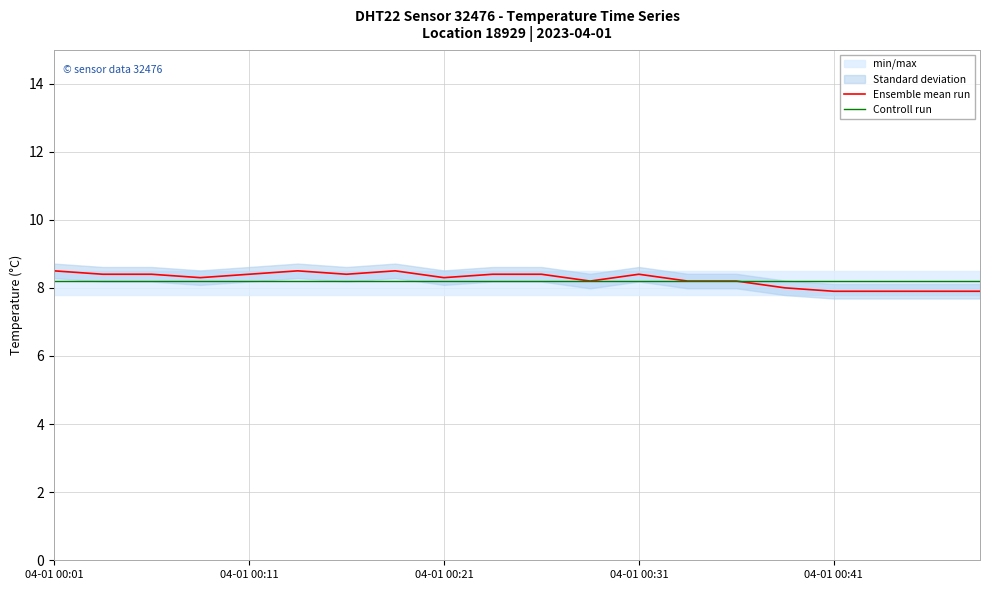

What is the total value across all series at 17?

16.1